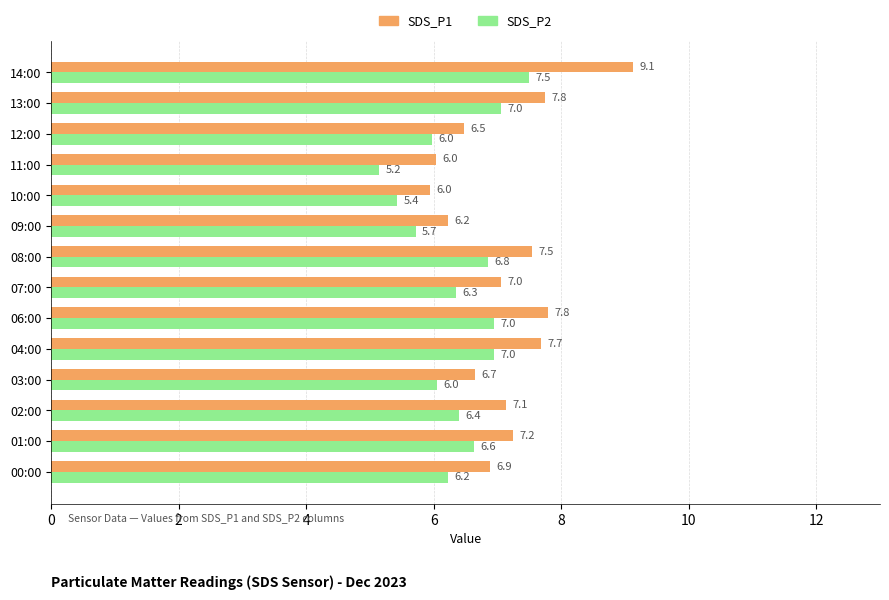

True or false: SDS_P2 has a value of 9.5 at 01:00.

False